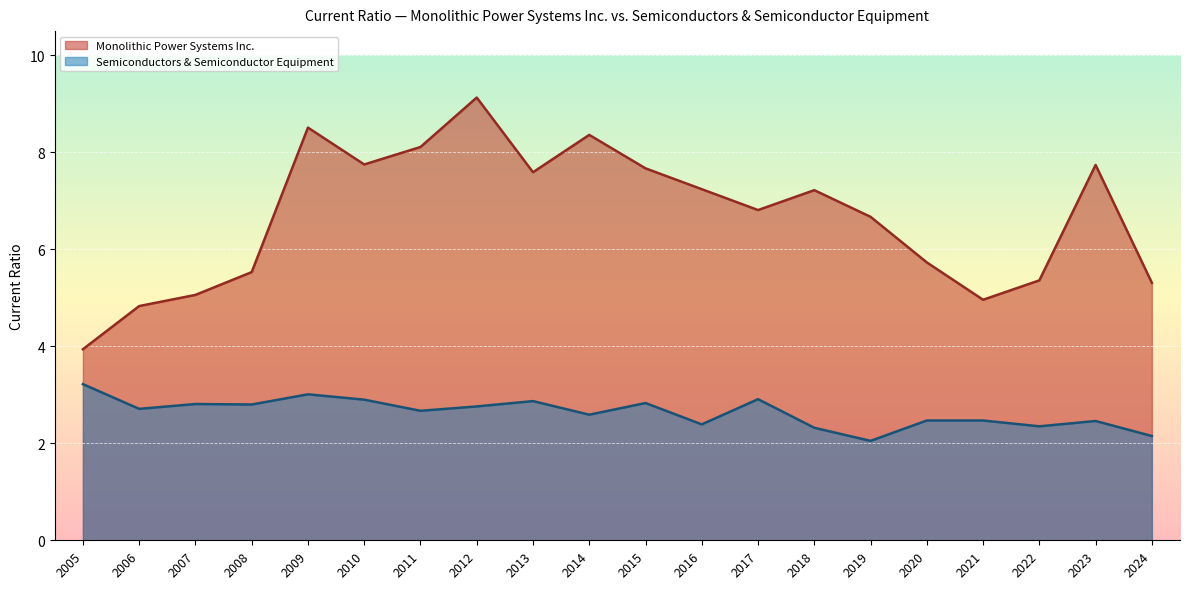

The Monolithic Power Systems Inc. series shows 5.1 at 2007. True or false?

True